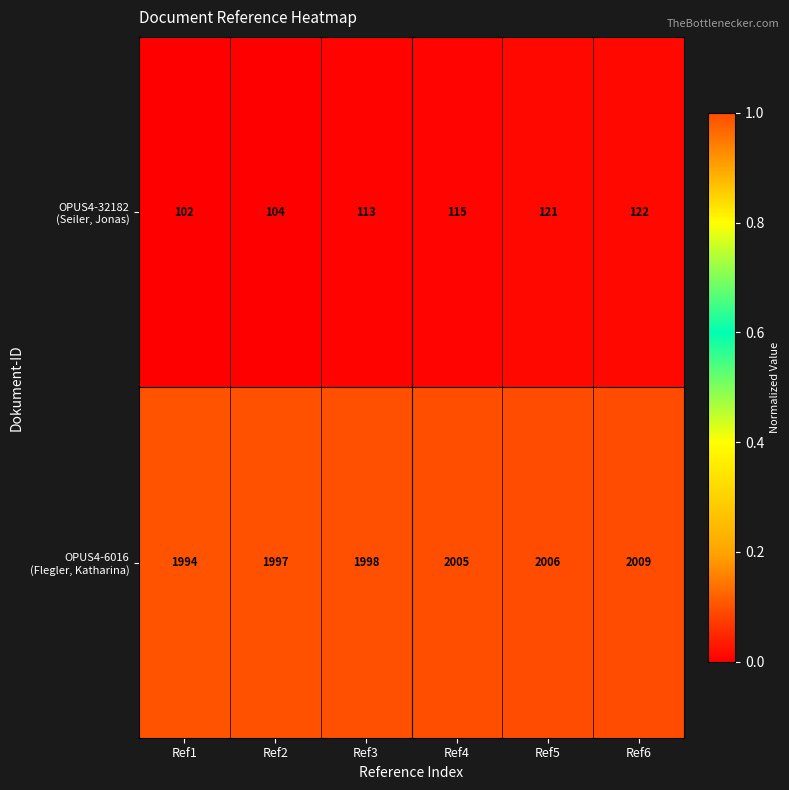

Which category has the lowest value across all series?

Ref1